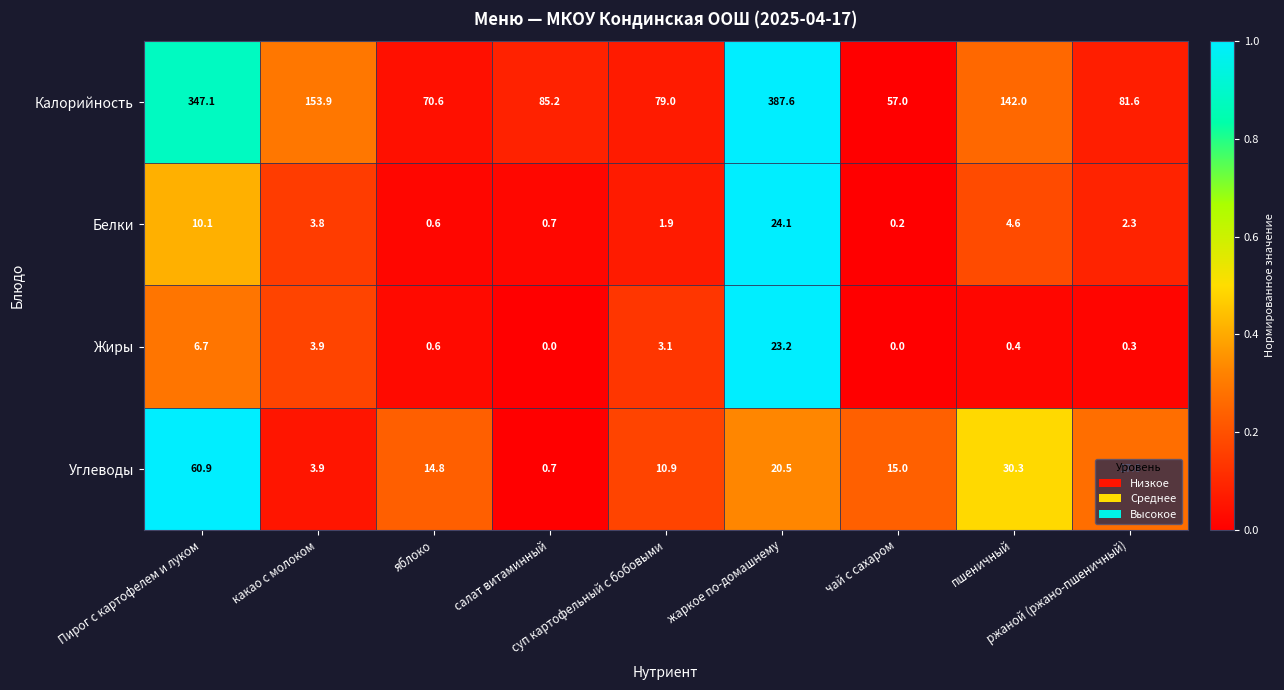

Which series has the largest range (max minus min)?

Калорийность